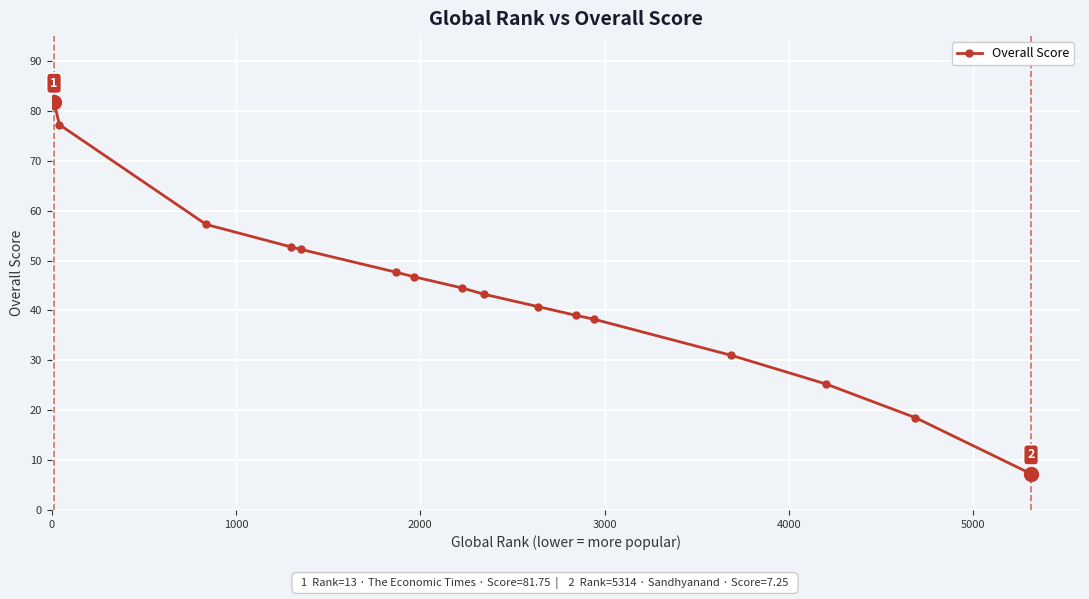

What is the value of the 11th point from the left?

39.0